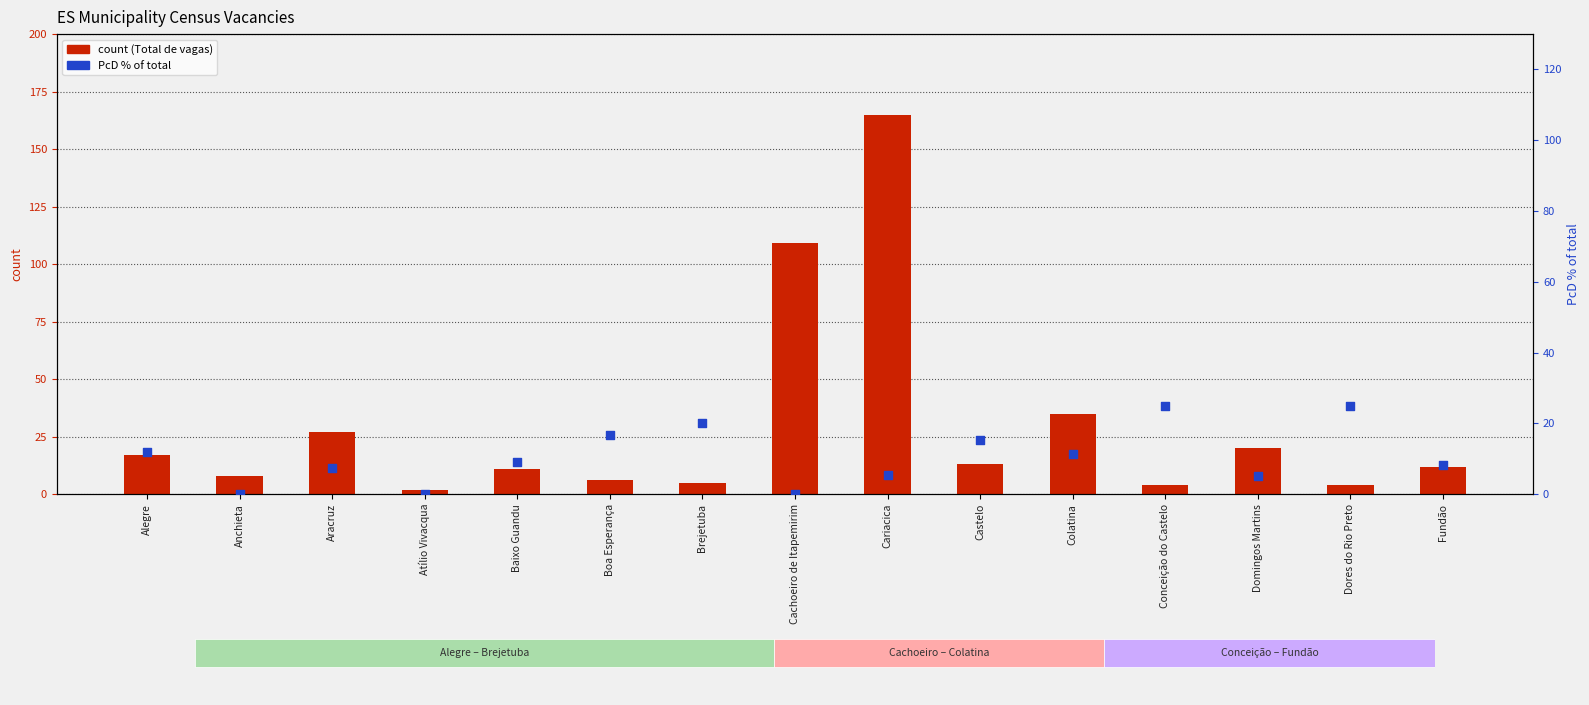

Which series has the largest total across all categories?

Total de vagas